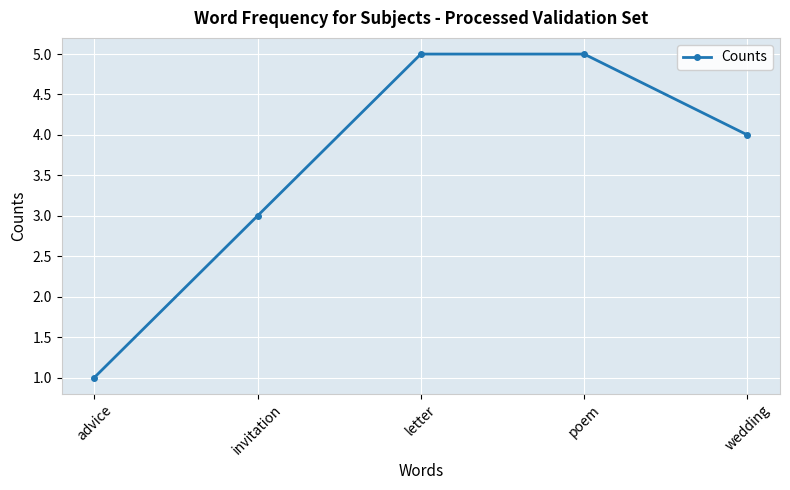

What is the minimum value shown in the chart?

1